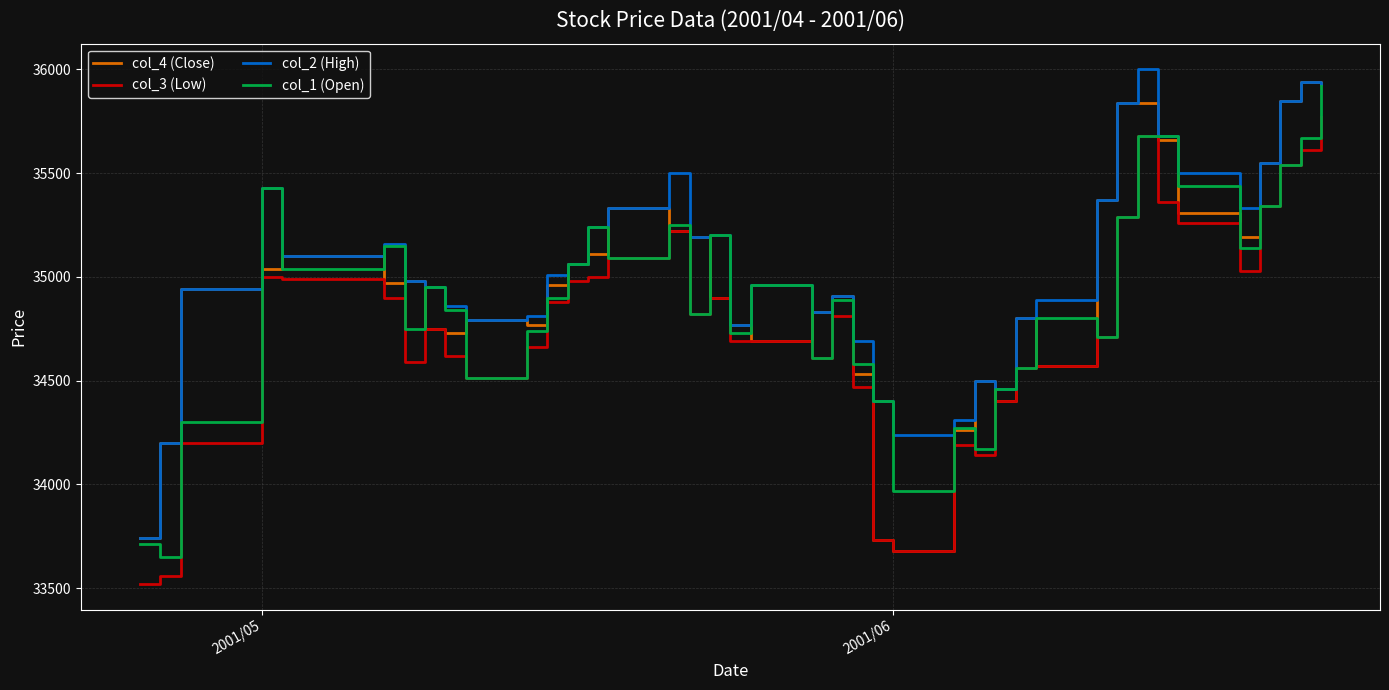

What is the average value of the col_2 (High) series?

35056